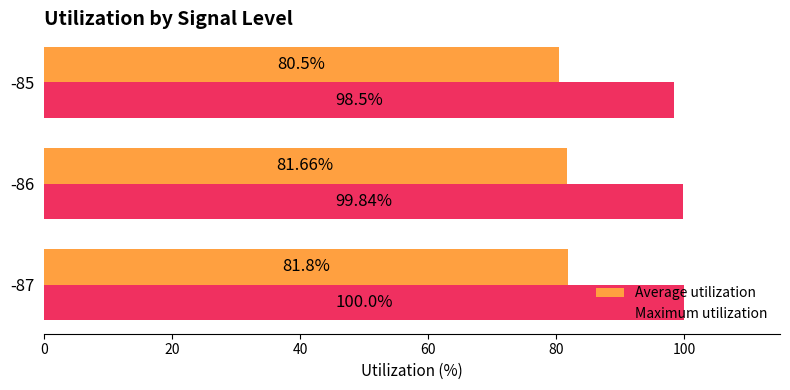

Which series has the widest spread of values?

Maximum utilization